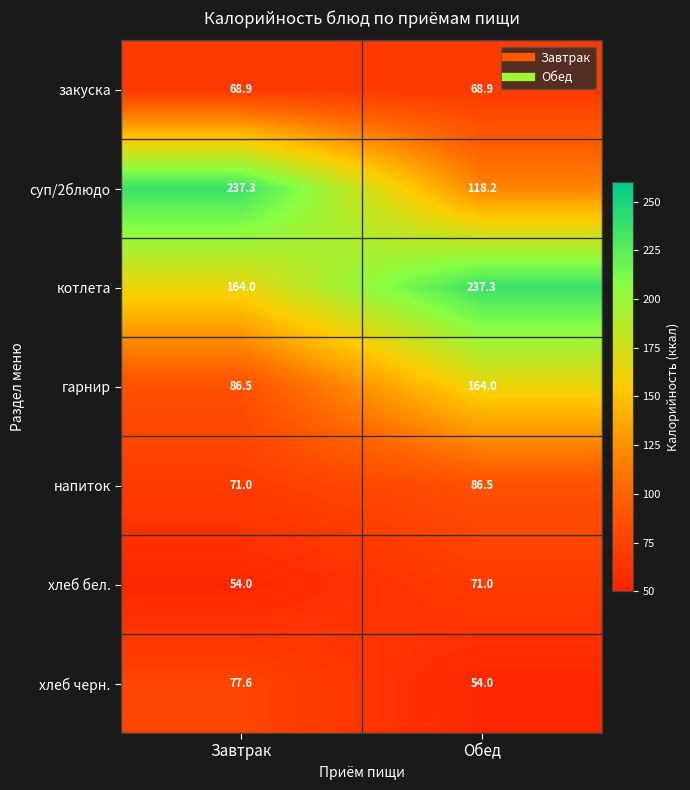

What is the sum of all хлеб бел. values?

125.0